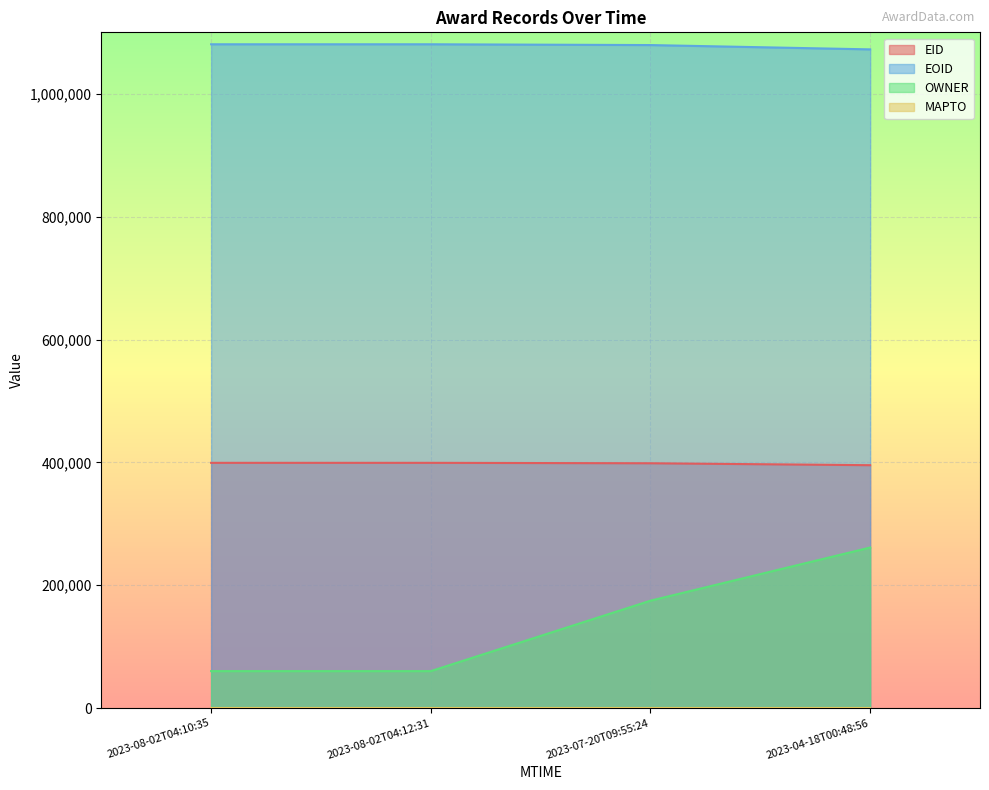

Does the chart display data point markers on the line(s)?

No